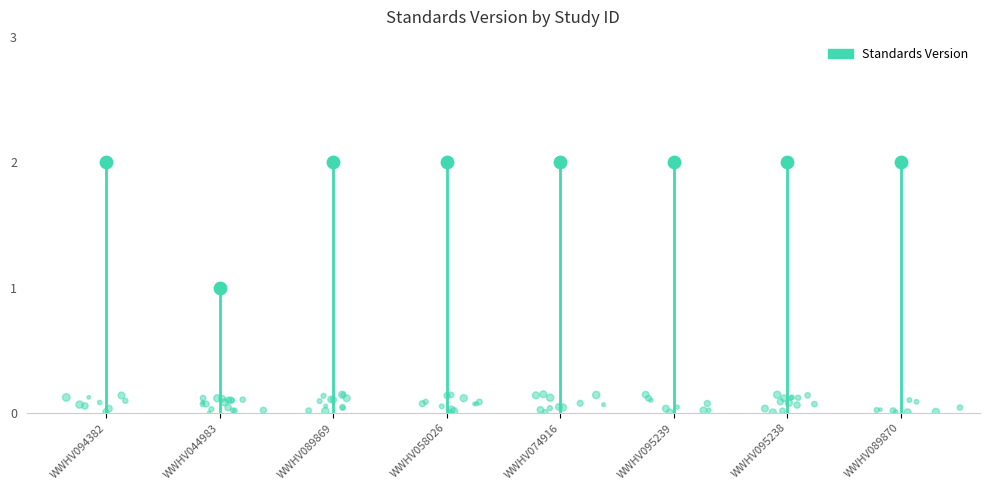

Approximately how many times larger is the value at WWHV094382 compared to WWHV095239?

1.0